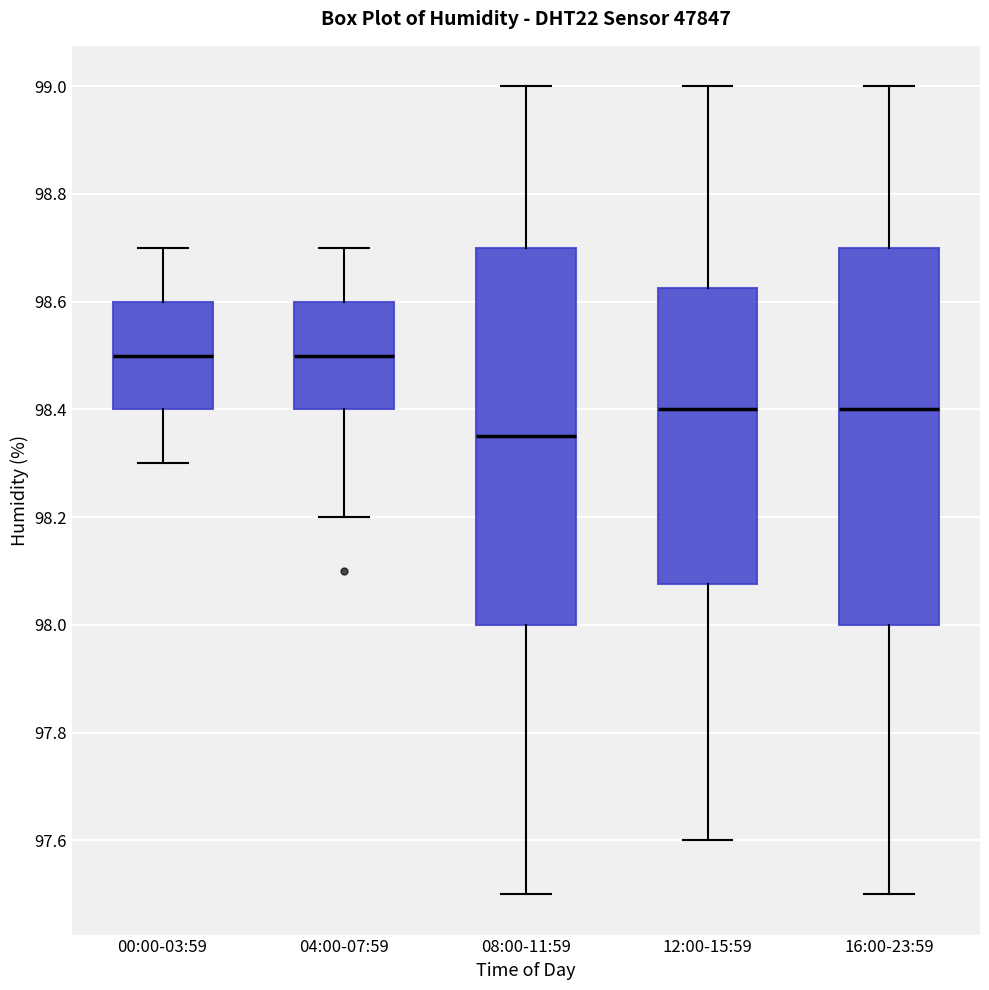

Where is the upper edge of the box for 04:00-07:59 on the y-axis? The values are not printed on the chart, so give them approximately, as read against the axis.

98.60